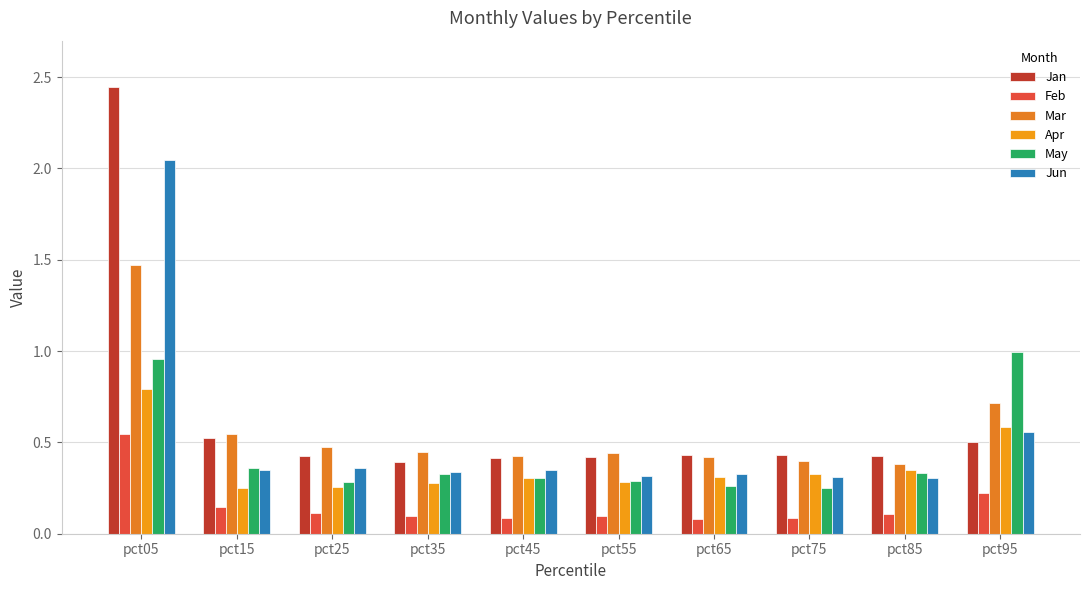

Which series has the largest total across all categories?

Jan